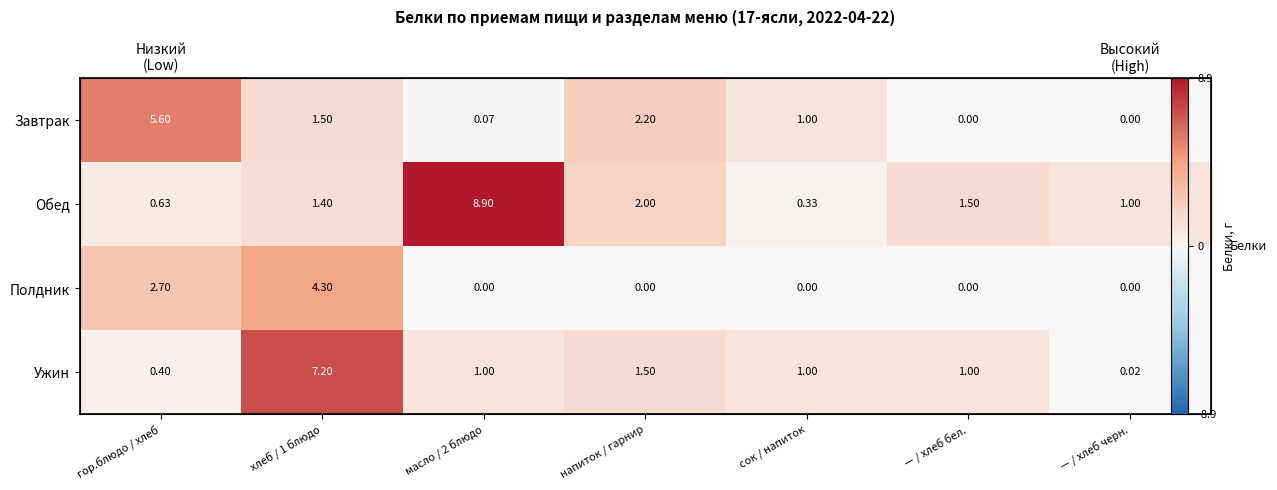

At how many categories does at least one series exceed 1?

5